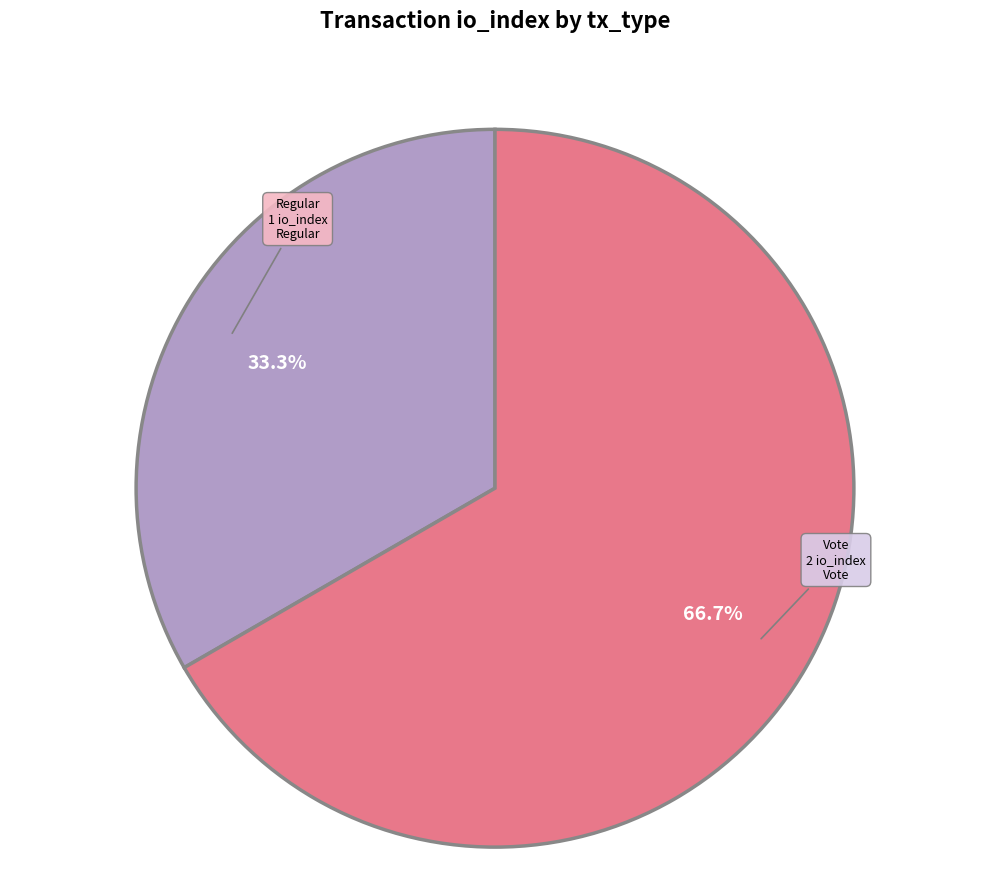

Does any single category account for the majority?

Yes